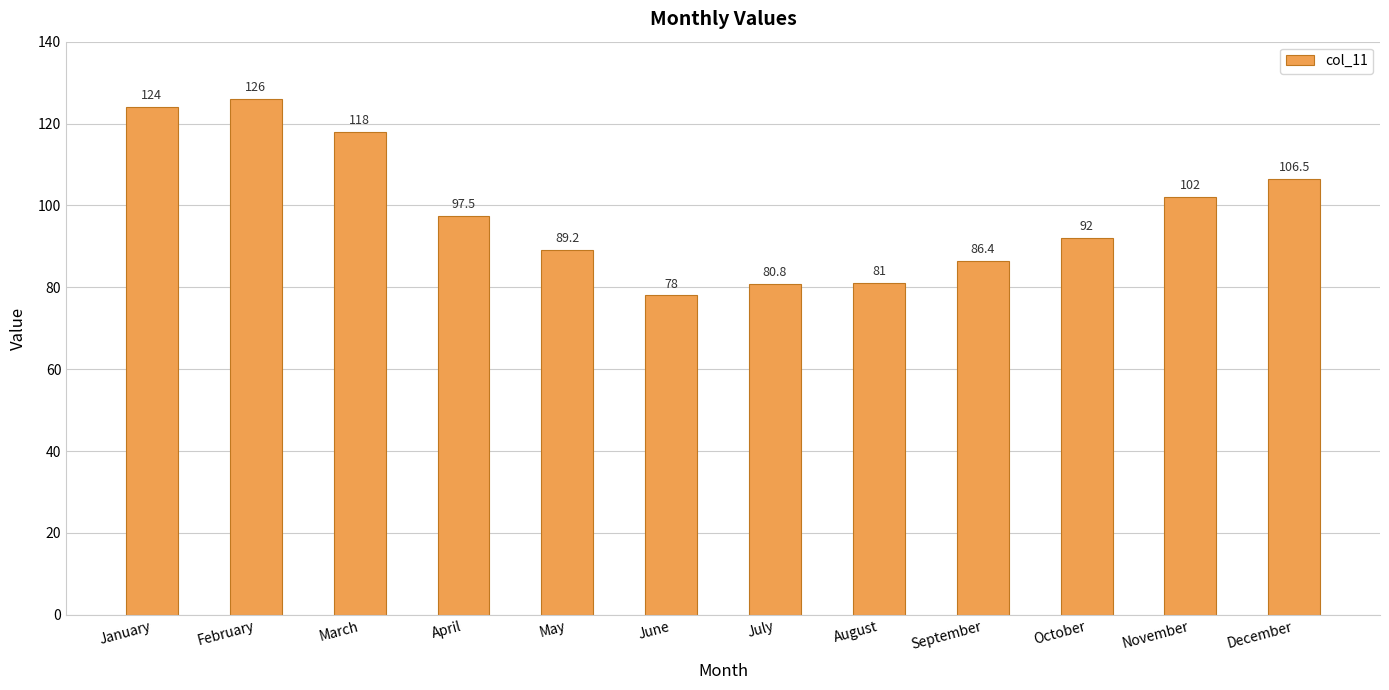

List the labels in order of value, smallest first.

June, July, August, September, May, October, April, November, December, March, January, February